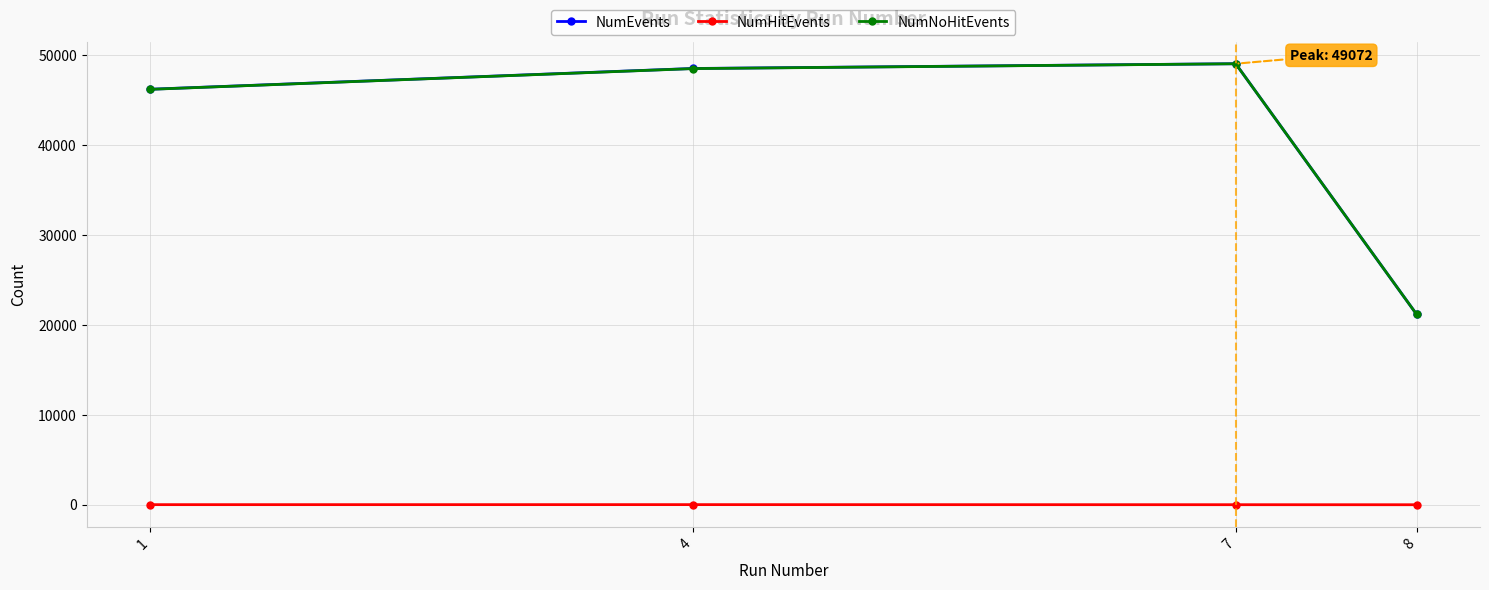

At how many categories does at least one series exceed 30036?

3